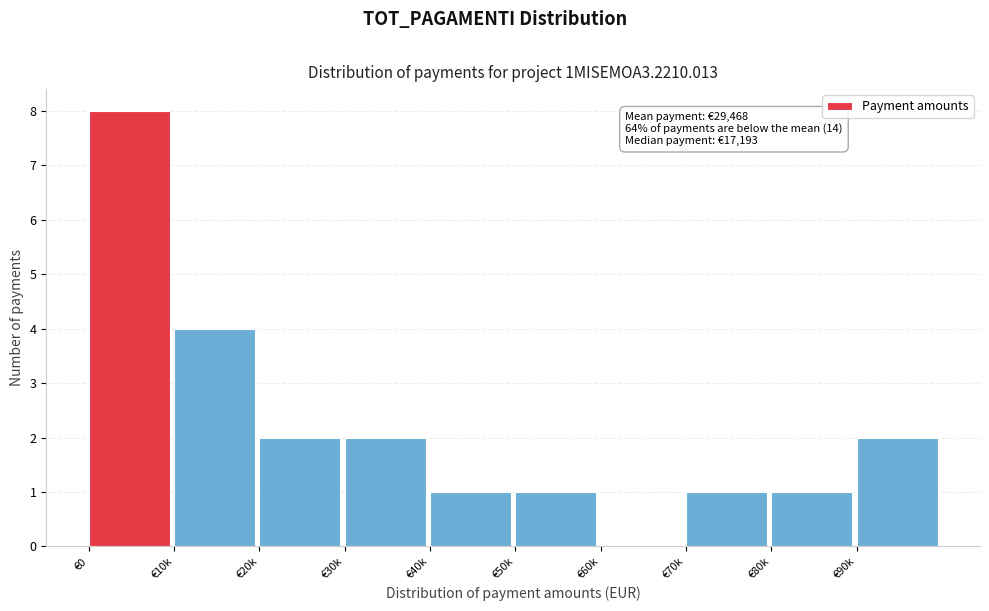

Reading right to left, what are all the values shown in this chart?

€90k=2	€80k=1	€70k=1	€60k=0	€50k=1	€40k=1	€30k=2	€20k=2	€10k=4	€0=8